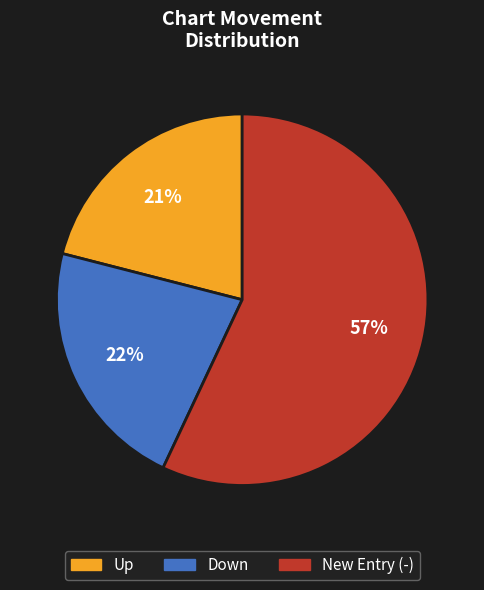

Does any single category account for the majority?

Yes